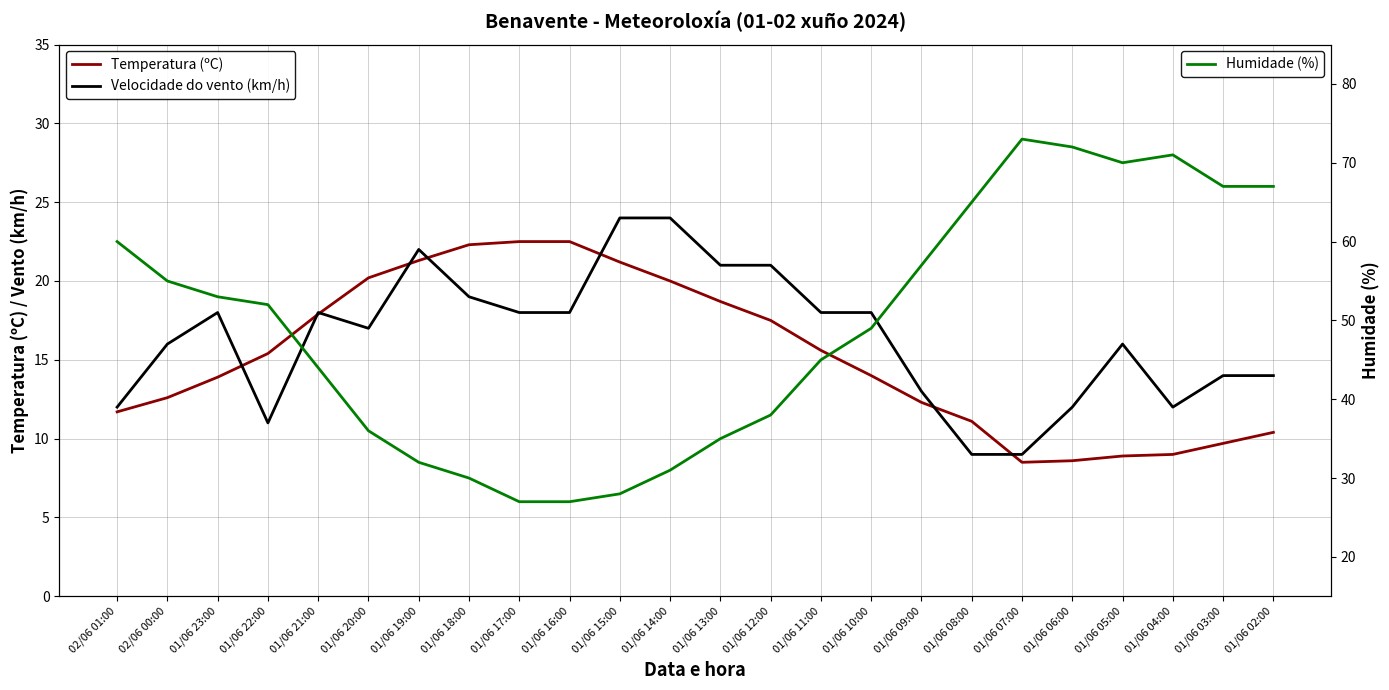

At which label does Velocidade do vento (km/h) first exceed 18?

01/06 19:00